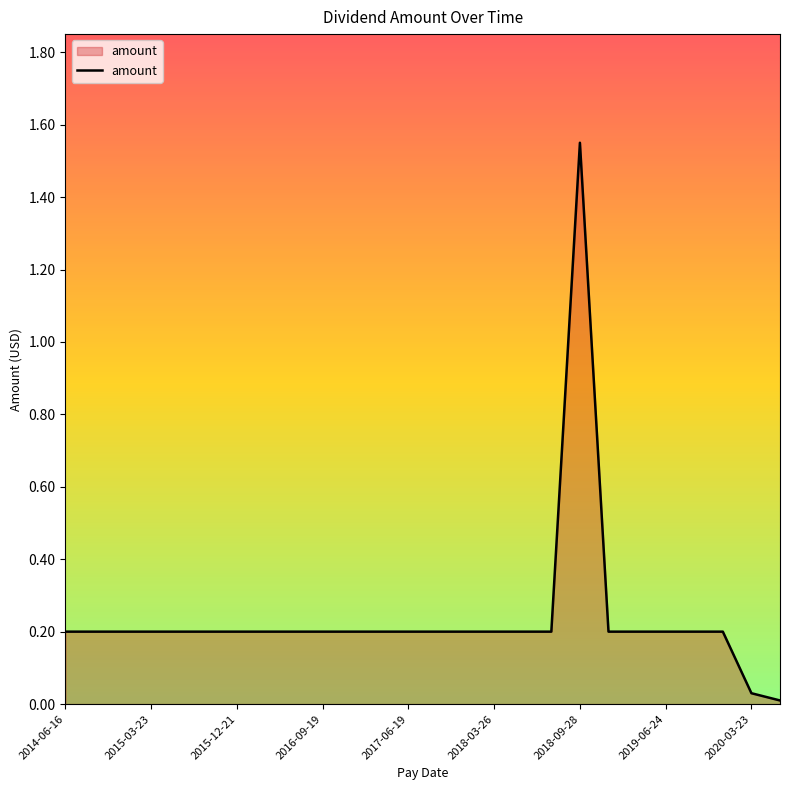

What is the difference between the second highest and second lowest values?

0.2